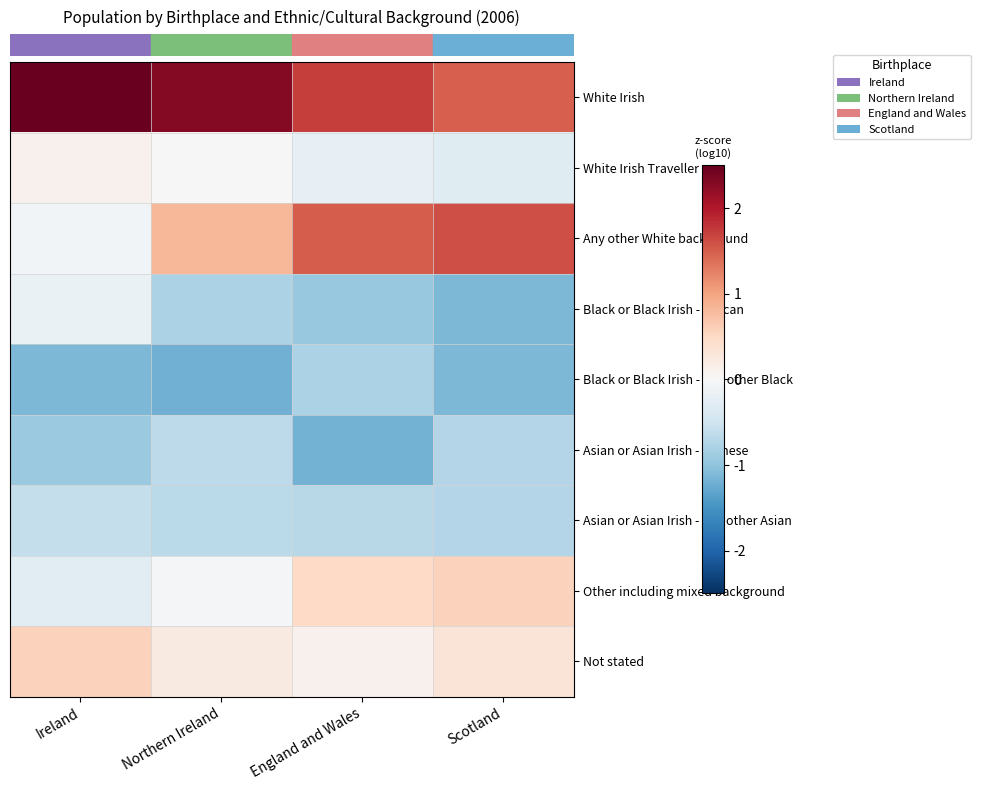

Which series has the largest total across all categories?

row_0